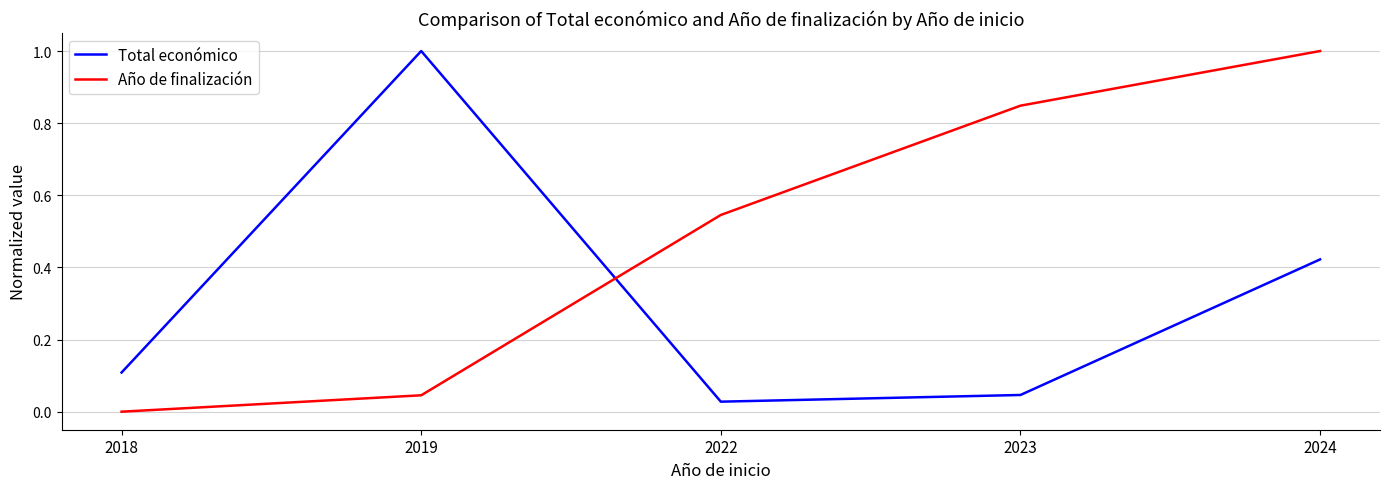

The value of Año de finalización at 2018 is 0.0. True or false?

True